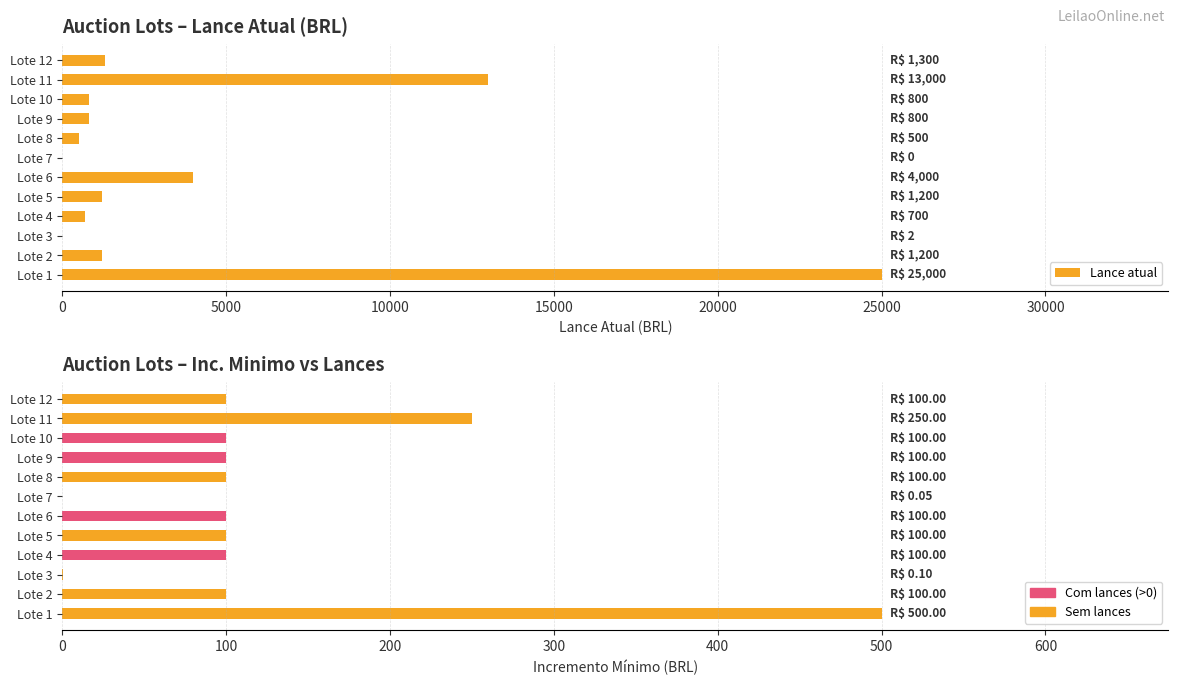

List the series in order of their peak value, highest first.

Lance atual, Inc. mínimo